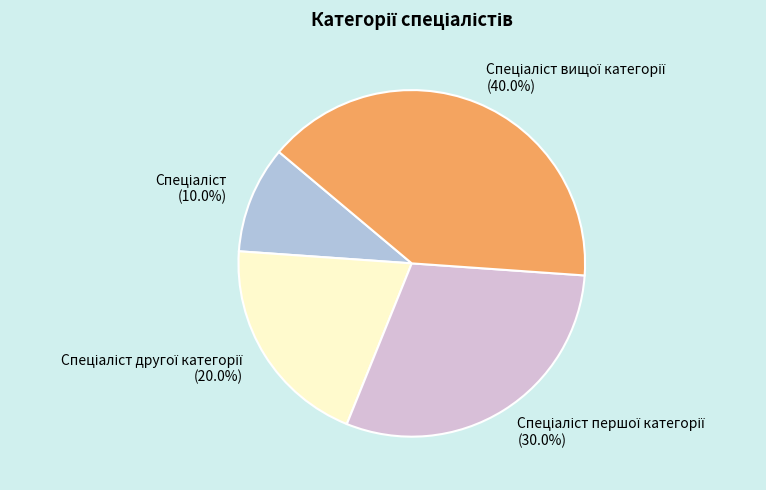

Is there a majority slice in this chart?

No